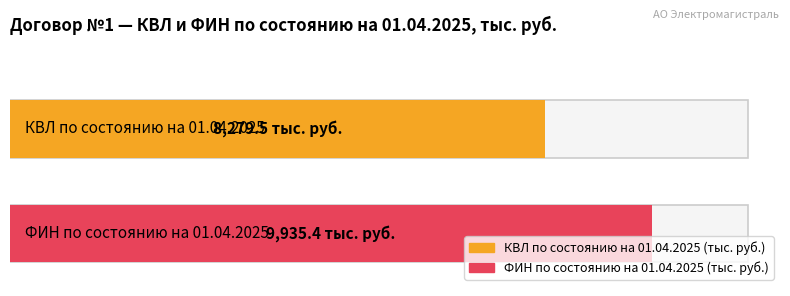

Which series has the widest spread of values?

ФИН по состоянию на 01.04.2025